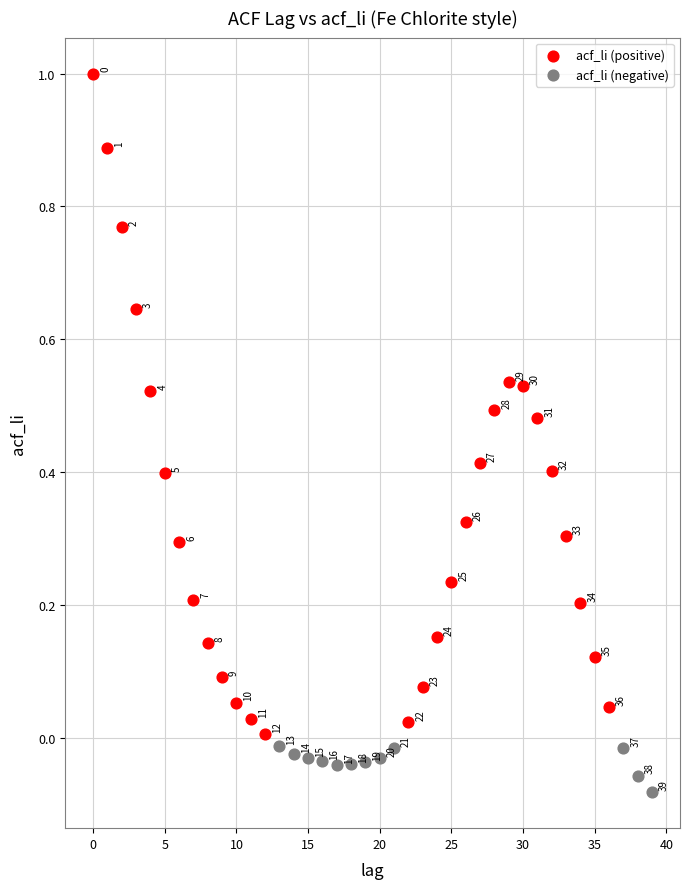

Which series has the widest spread of Y values?

acf_li (positive)